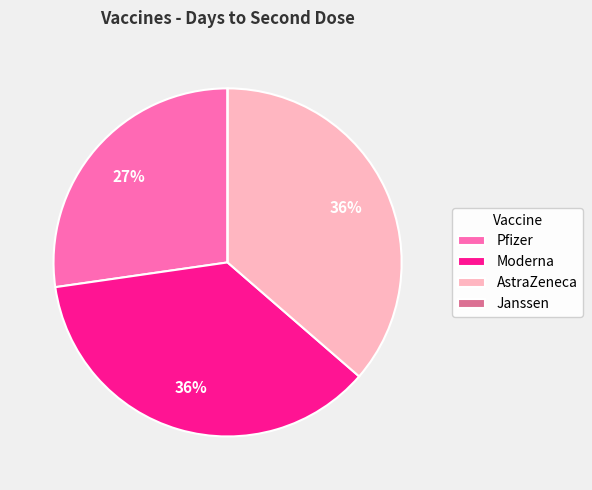

To the nearest percent, what percentage of the pie is Pfizer?

27%